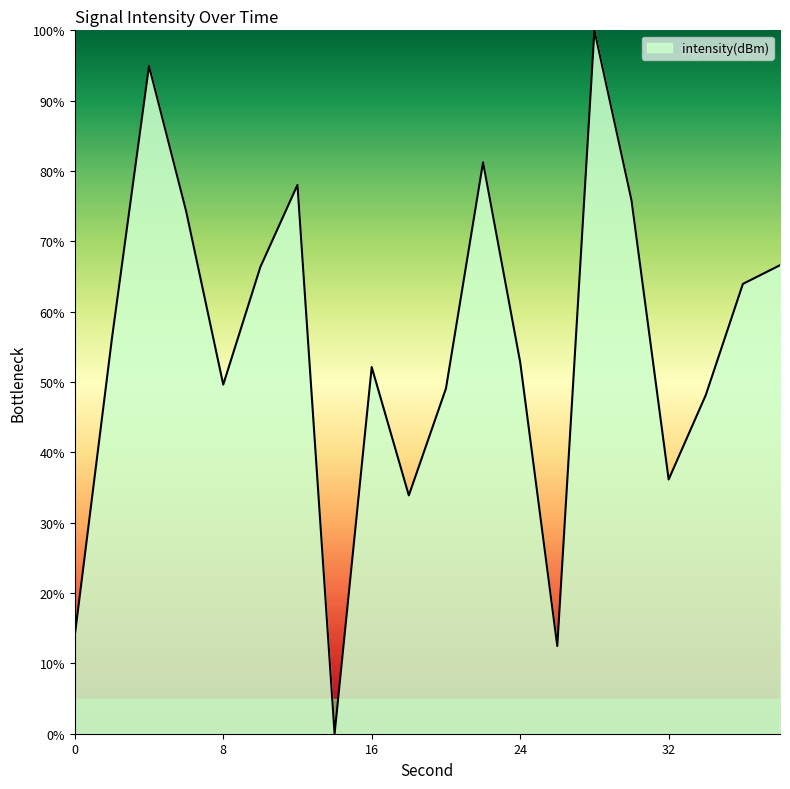

What is the difference between the maximum and minimum values?

100.0